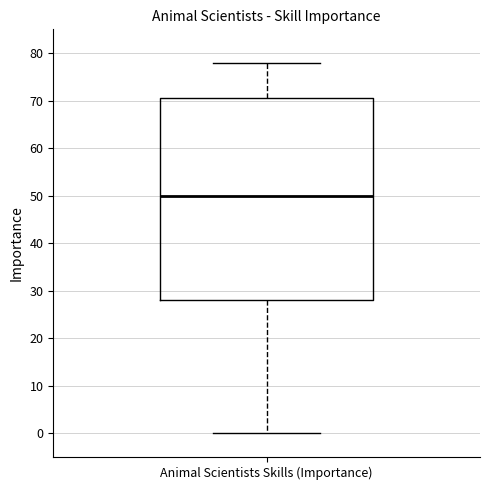

Read this box plot against the y-axis: the position of the median line, the range covered by the box, and the ends of both whiskers. The values are not printed on the chart, so give them approximately, as read against the axis.

median 50, box 28 to 71, whiskers 0 to 78